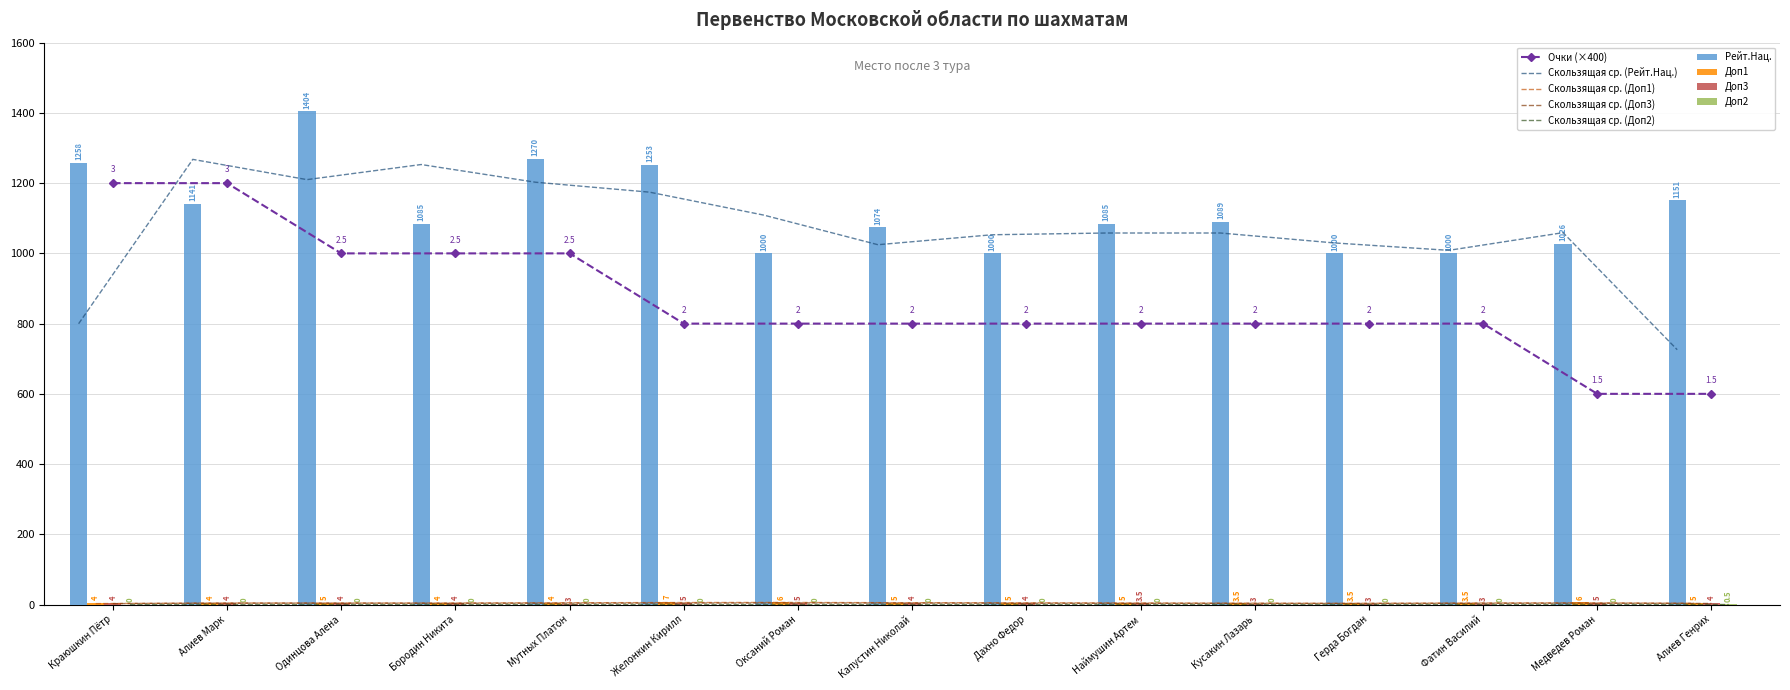

Count the number of categories in the chart.

15